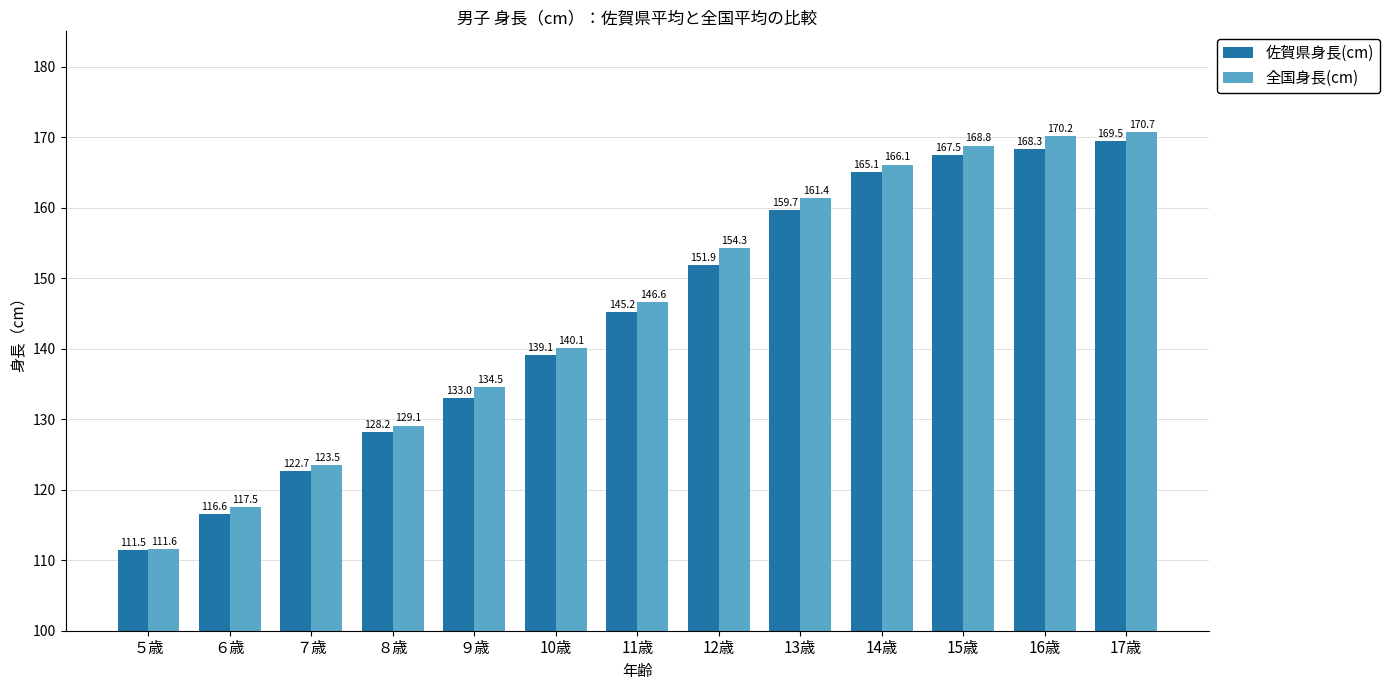

What is the label of the 4th bar from the left?

８歳